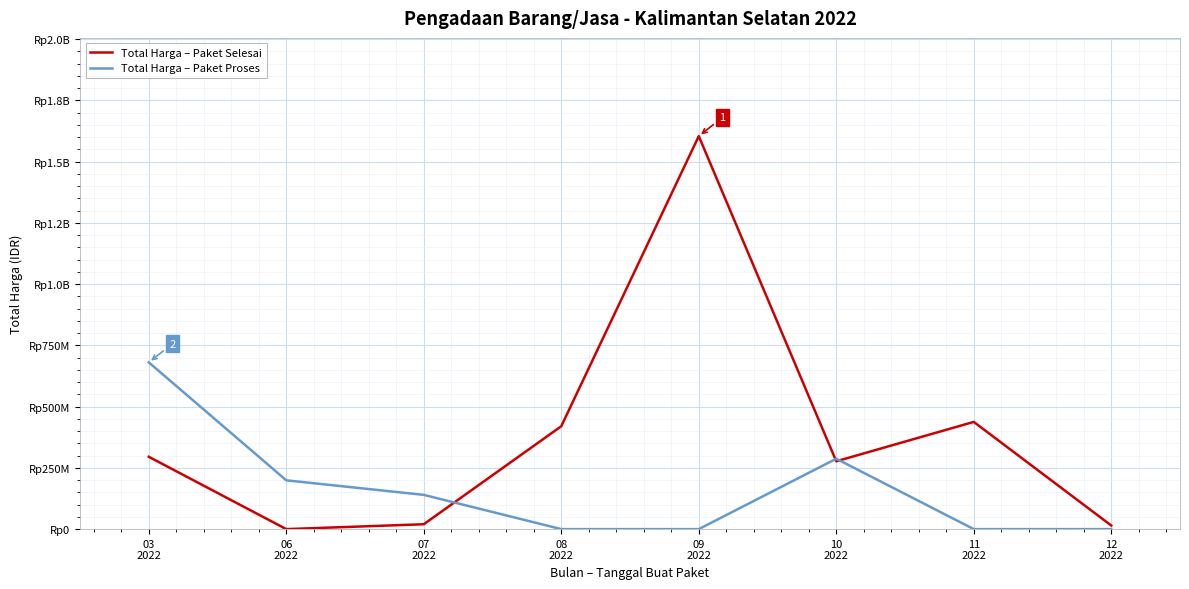

Reading left to right, list all the values displayed in this chart.

Total Harga – Paket Selesai: 03
2022=295272245	06
2022=0	07
2022=19950000	08
2022=420075000	09
2022=1604159000	10
2022=276853000	11
2022=437660000	12
2022=14750000
Total Harga – Paket Proses: 03
2022=680557780	06
2022=199200000	07
2022=139800000	08
2022=0	09
2022=0	10
2022=287318150	11
2022=0	12
2022=0